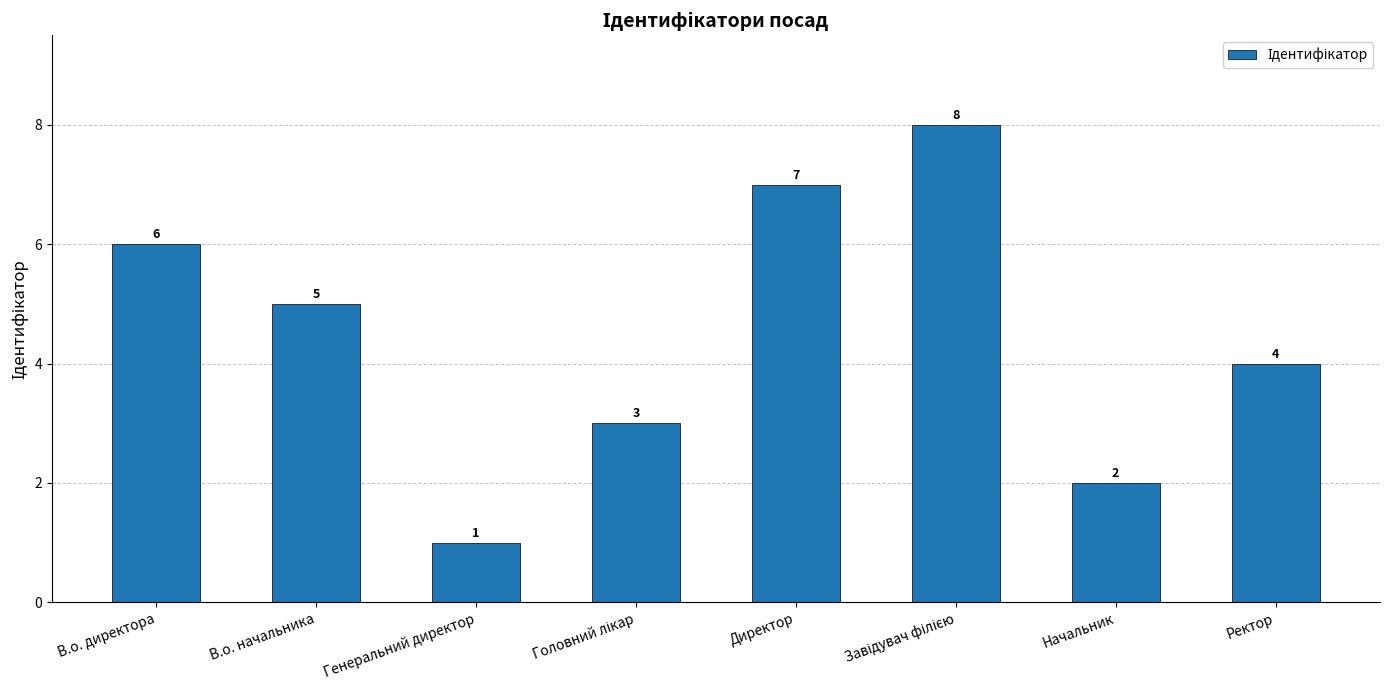

How many values are between 3 and 7?

5